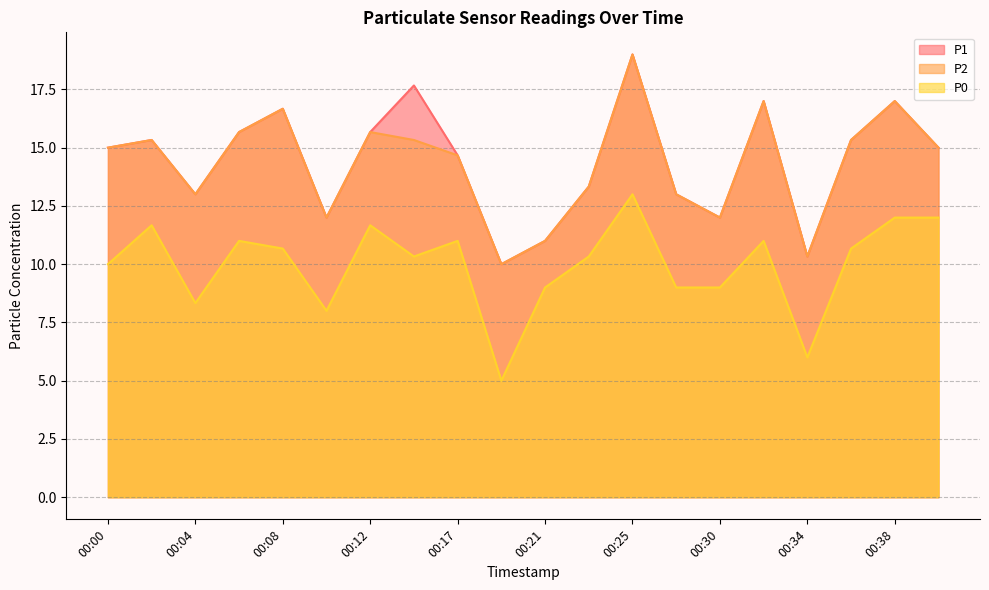

Does the chart display data point markers on the line(s)?

No